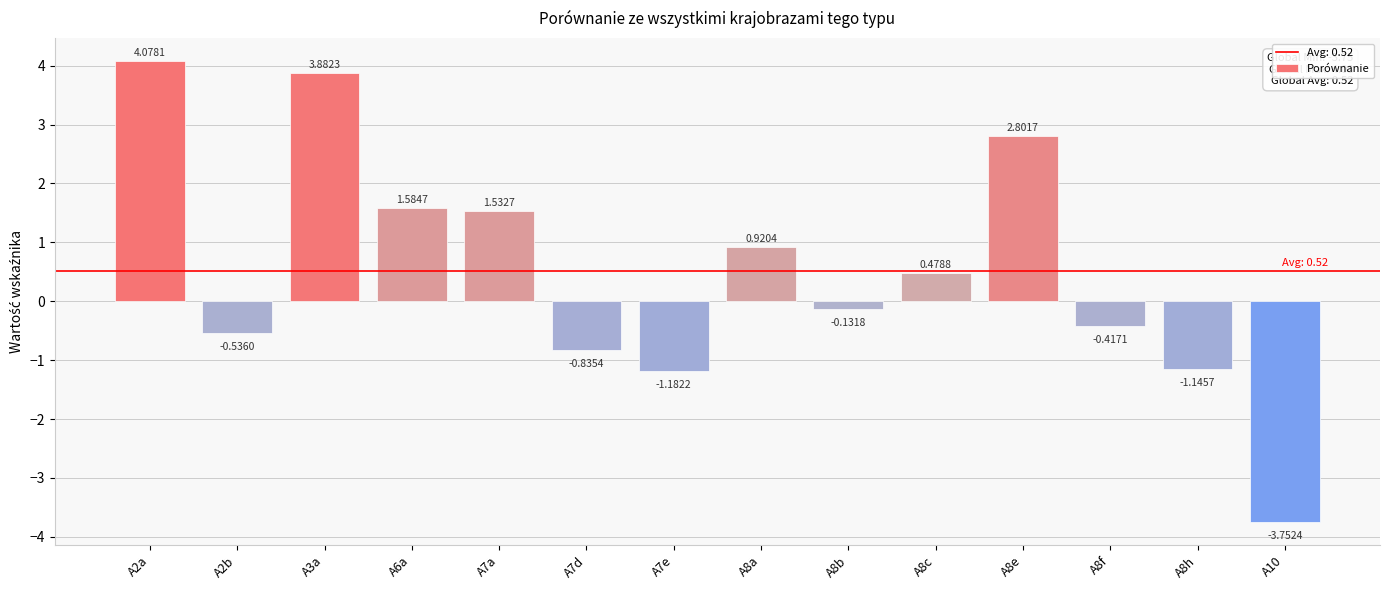

Rank the categories by value from lowest to highest.

A10, A7e, A8h, A7d, A2b, A8f, A8b, A8c, A8a, A7a, A6a, A8e, A3a, A2a